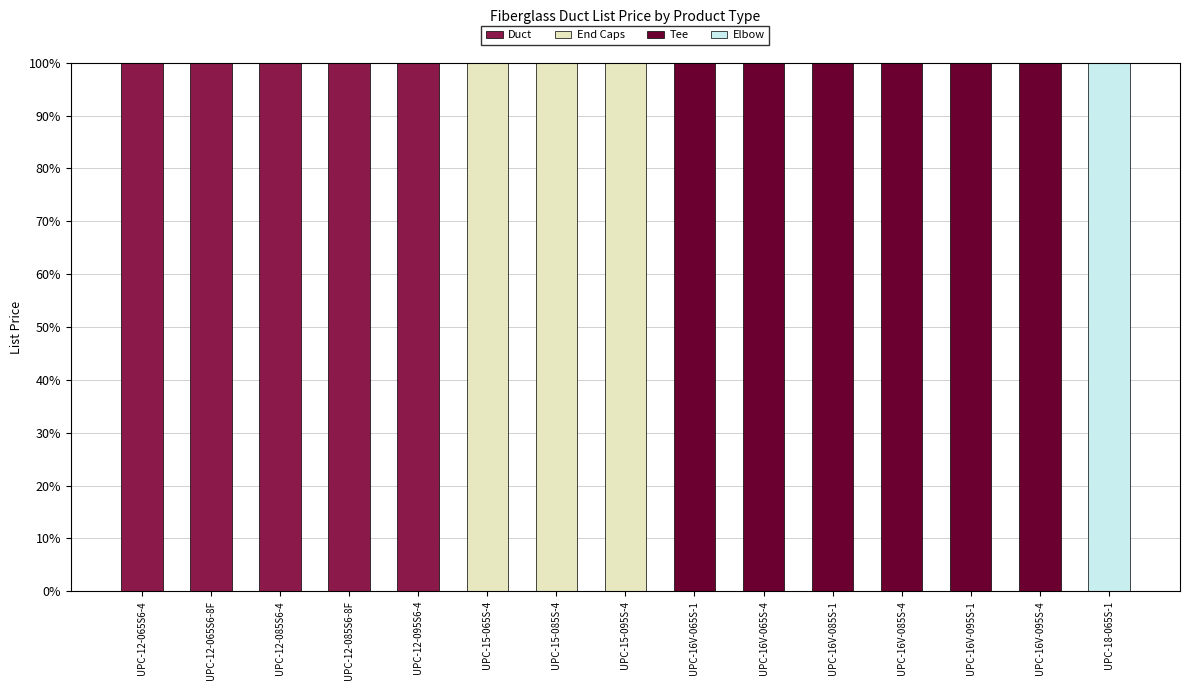

What is the maximum value for Duct?

100